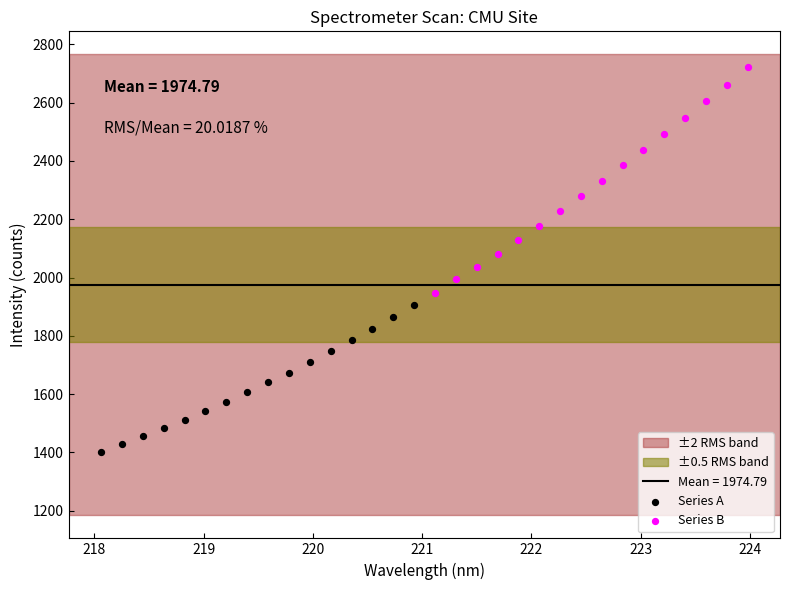

Which series has the widest spread of Y values?

Series B